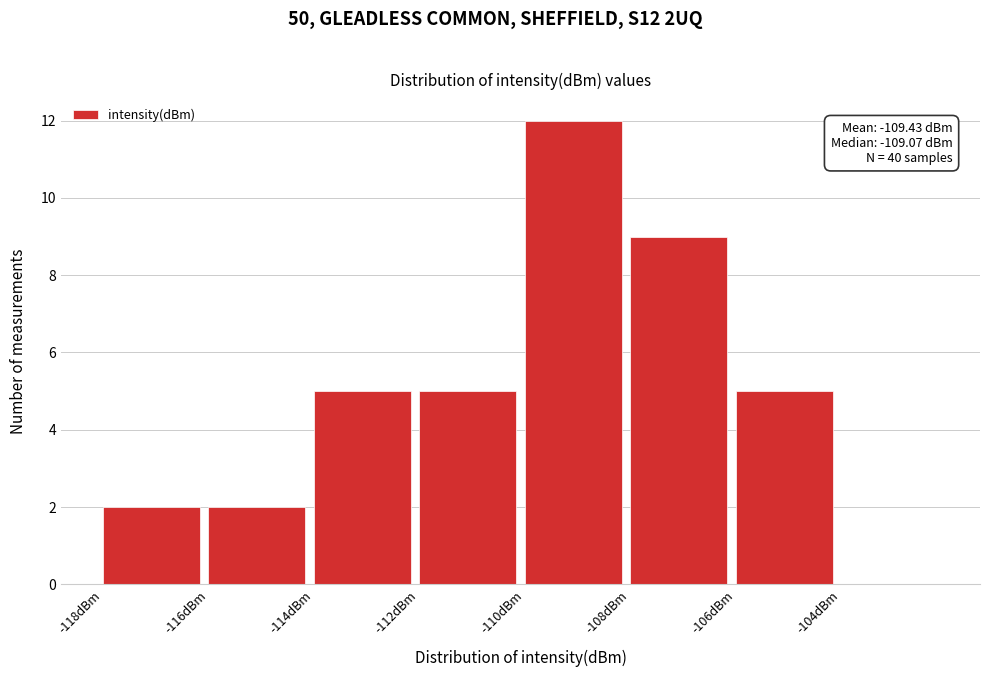

Which range on the x-axis has the tallest bar?

-110 to -108